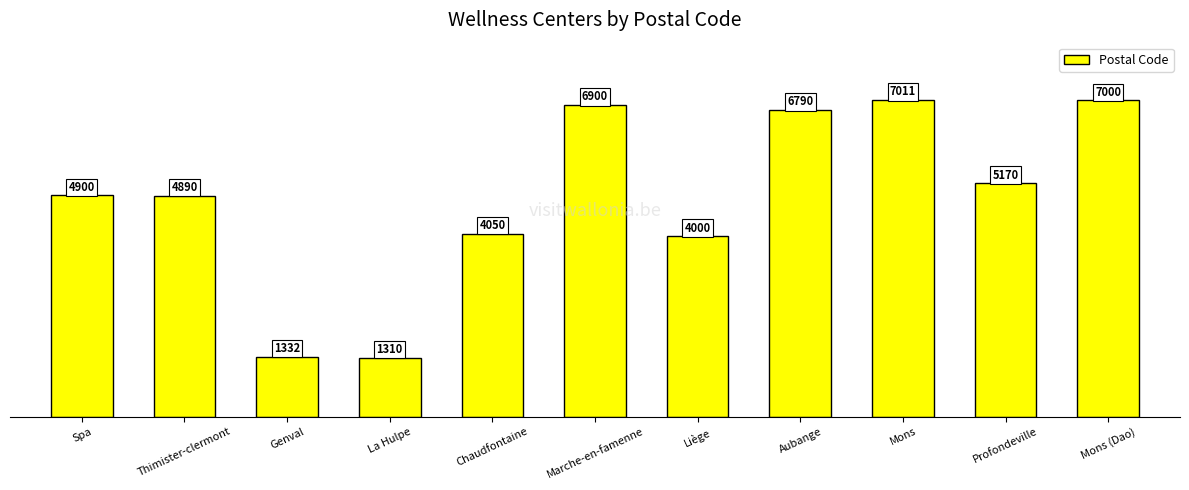

Which label corresponds to the smallest value in the chart?

La Hulpe